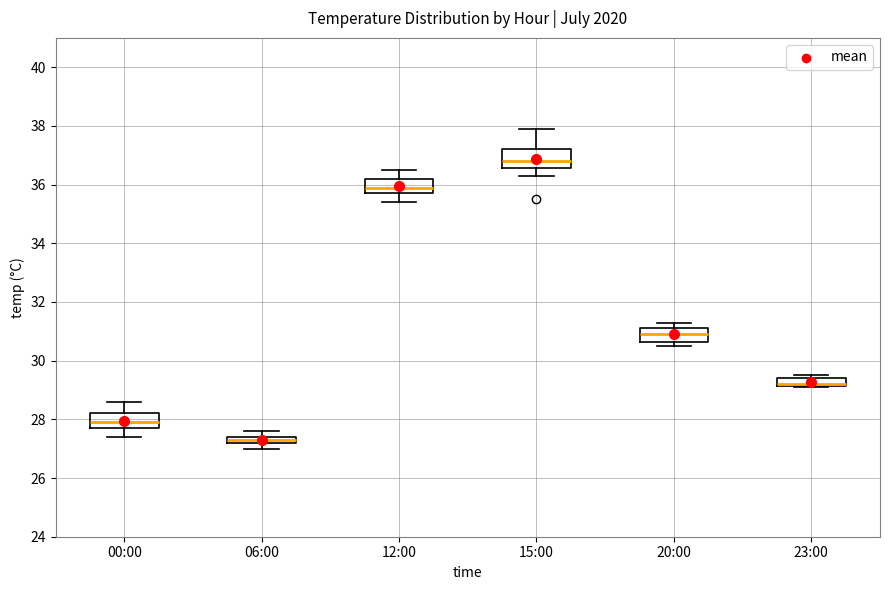

Where is the upper edge of the box for 23:00 on the y-axis? The values are not printed on the chart, so give them approximately, as read against the axis.

29.4